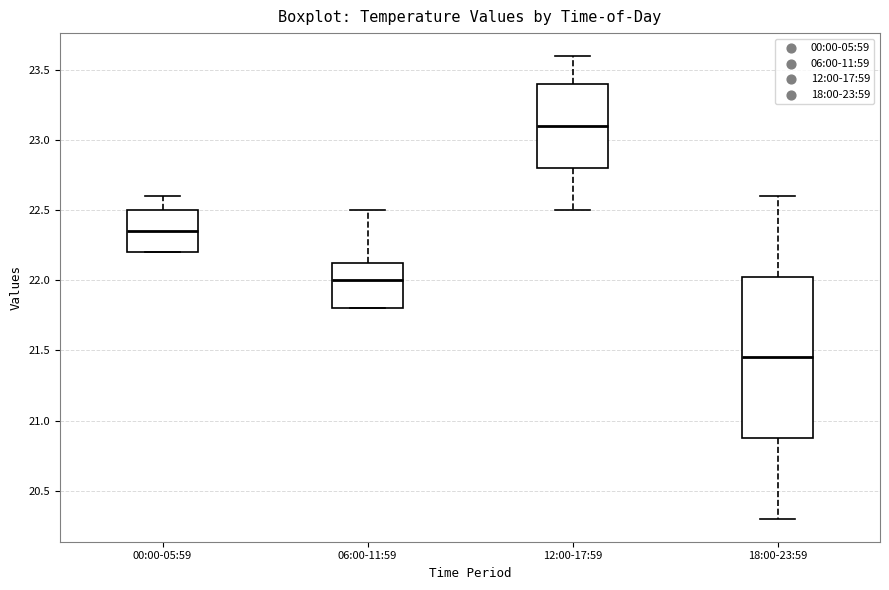

Which box is the tallest, from its lower edge to its upper edge?

18:00-23:59